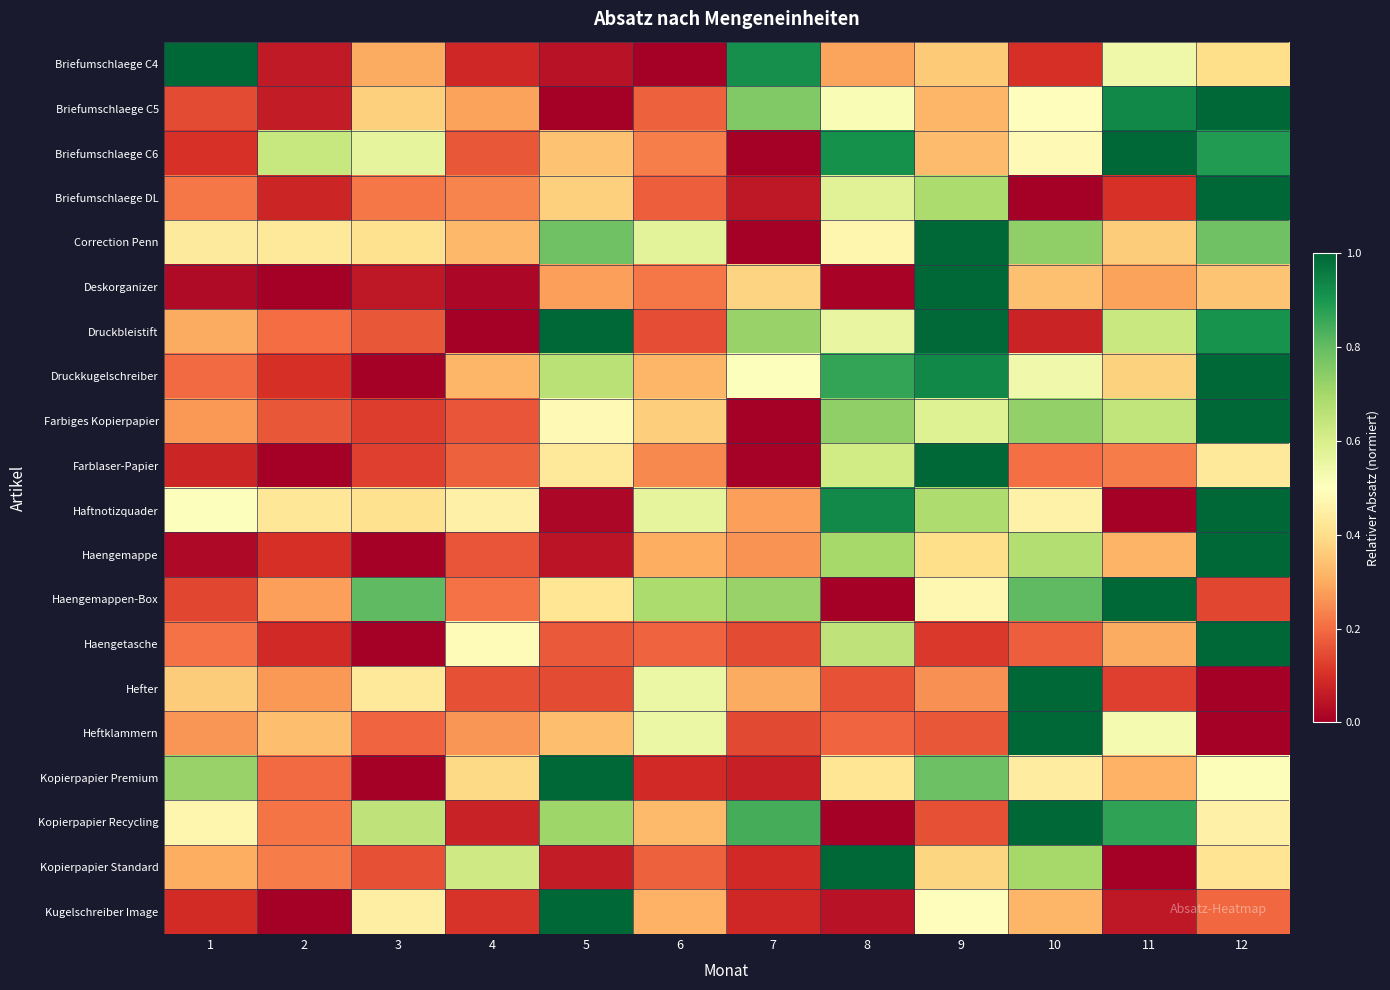

Which series changed the most between 5 and 8?

Kugelschreiber Image